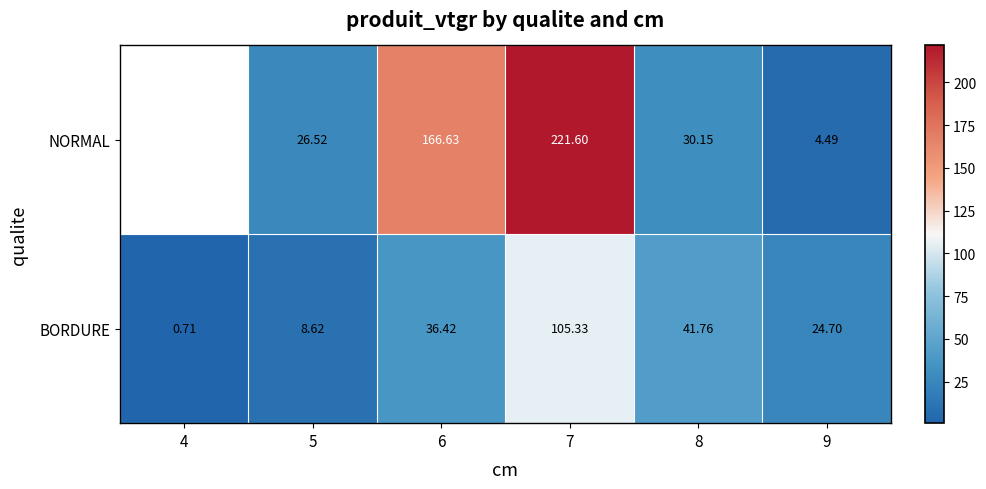

What is the average value of the BORDURE series?

36.3